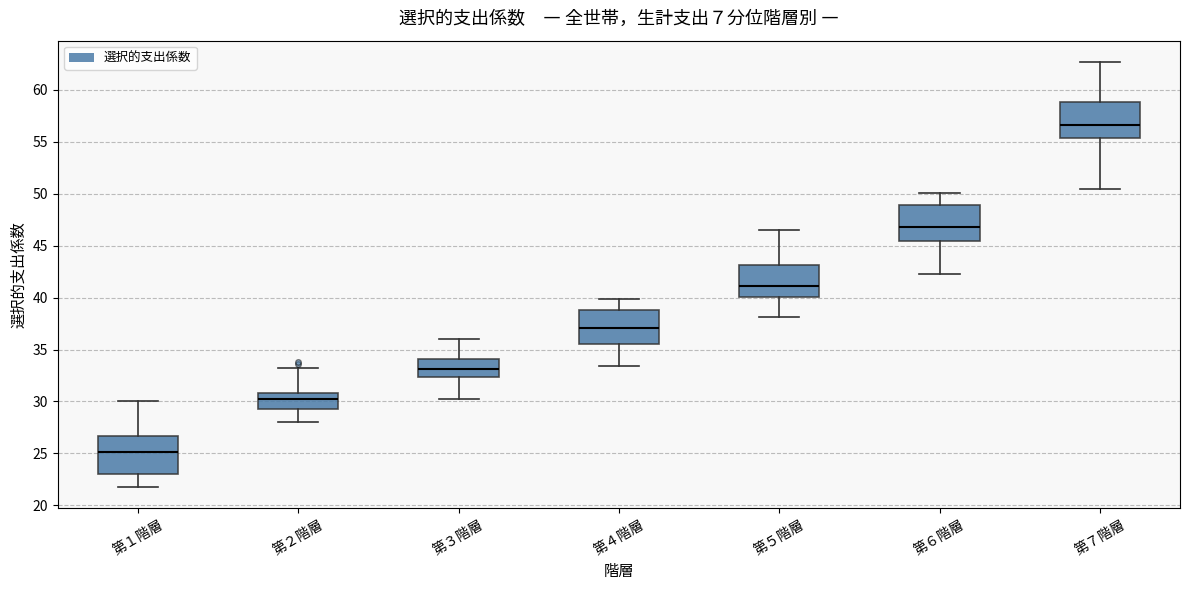

Where does the median line of the box for 第５階層 sit on the y-axis? The values are not printed on the chart, so give them approximately, as read against the axis.

41.0